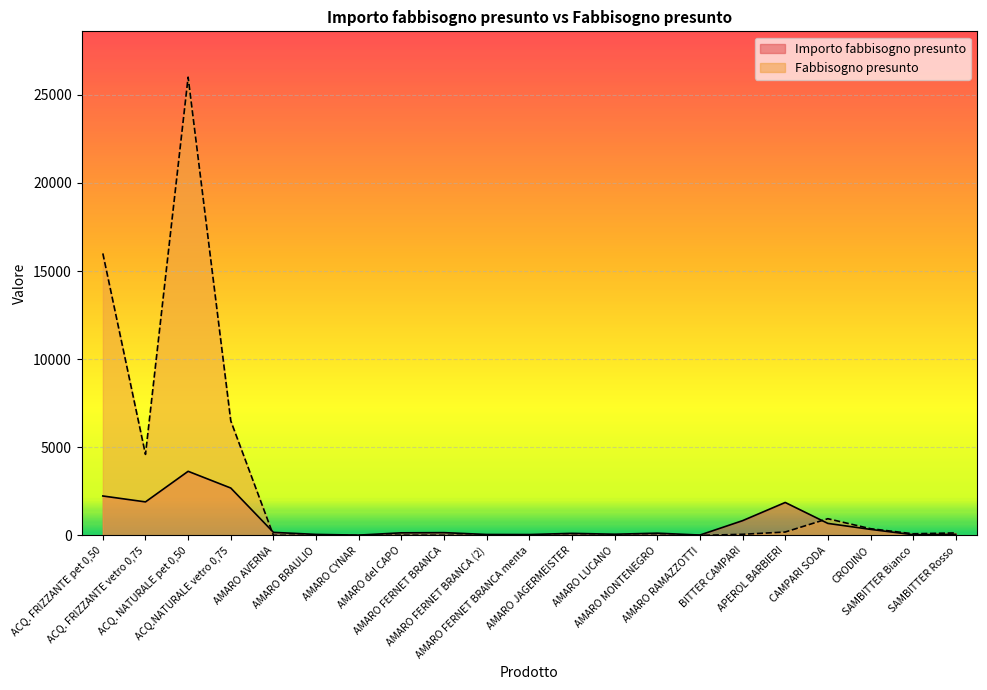

What is the minimum value shown in the chart?

2.0